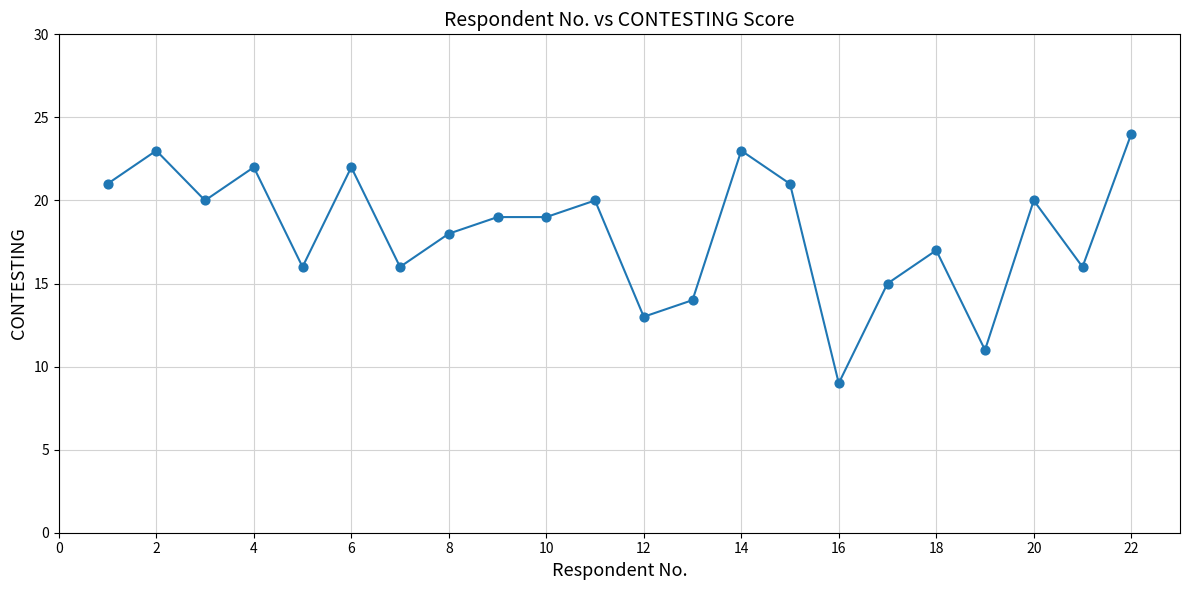

What is the difference between the maximum and minimum values?

15